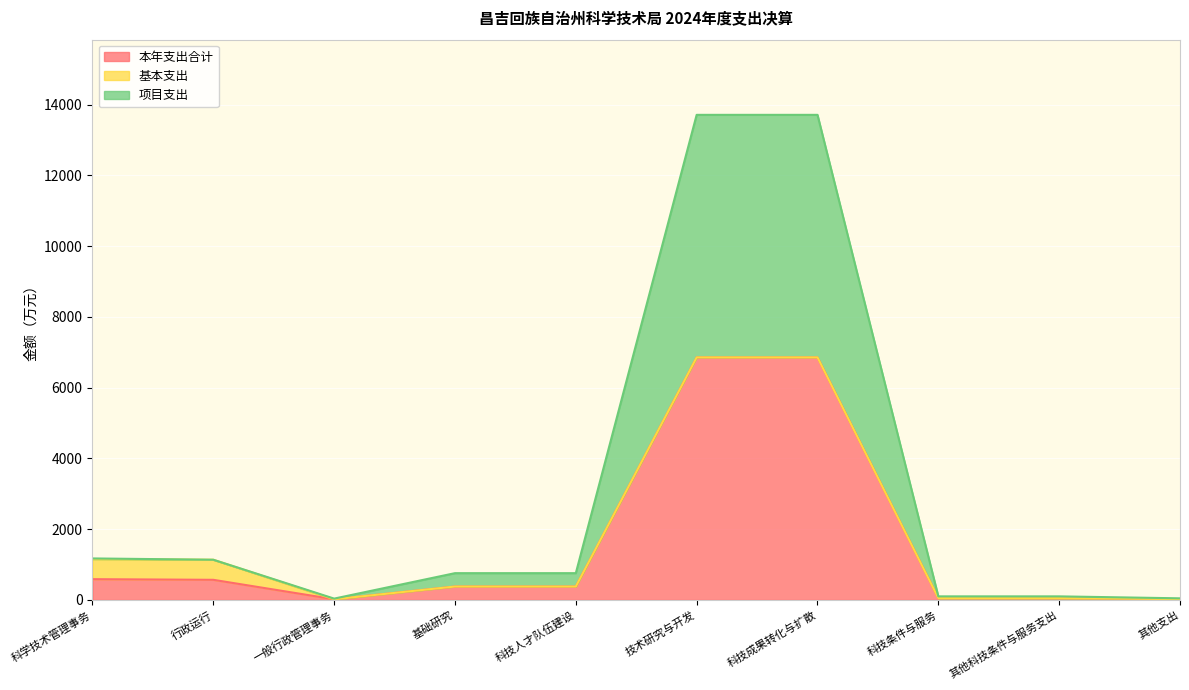

Which series has the largest total across all categories?

项目支出